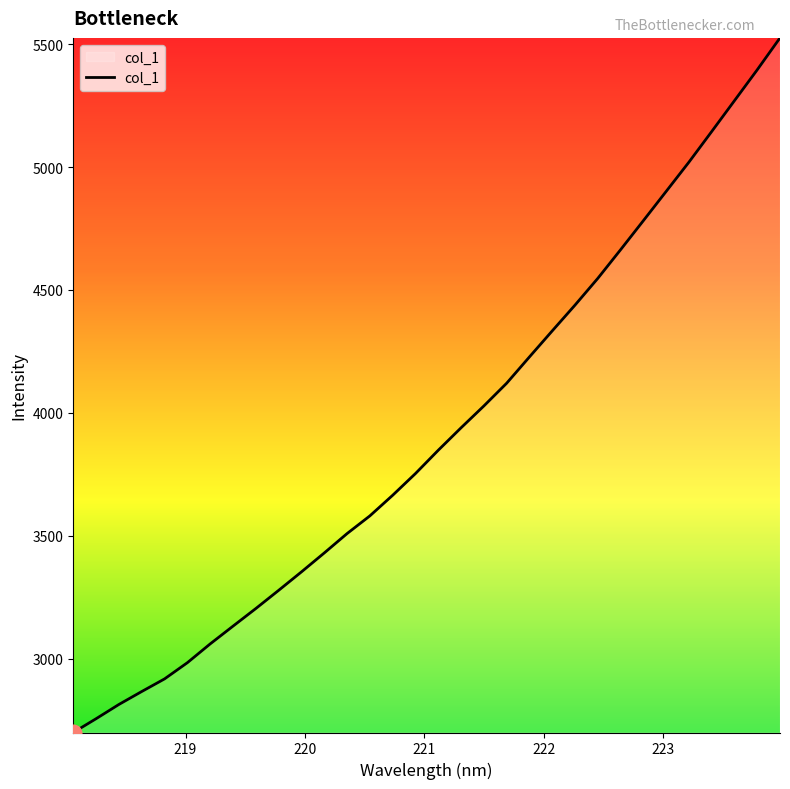

Does the chart have visible grid lines?

No